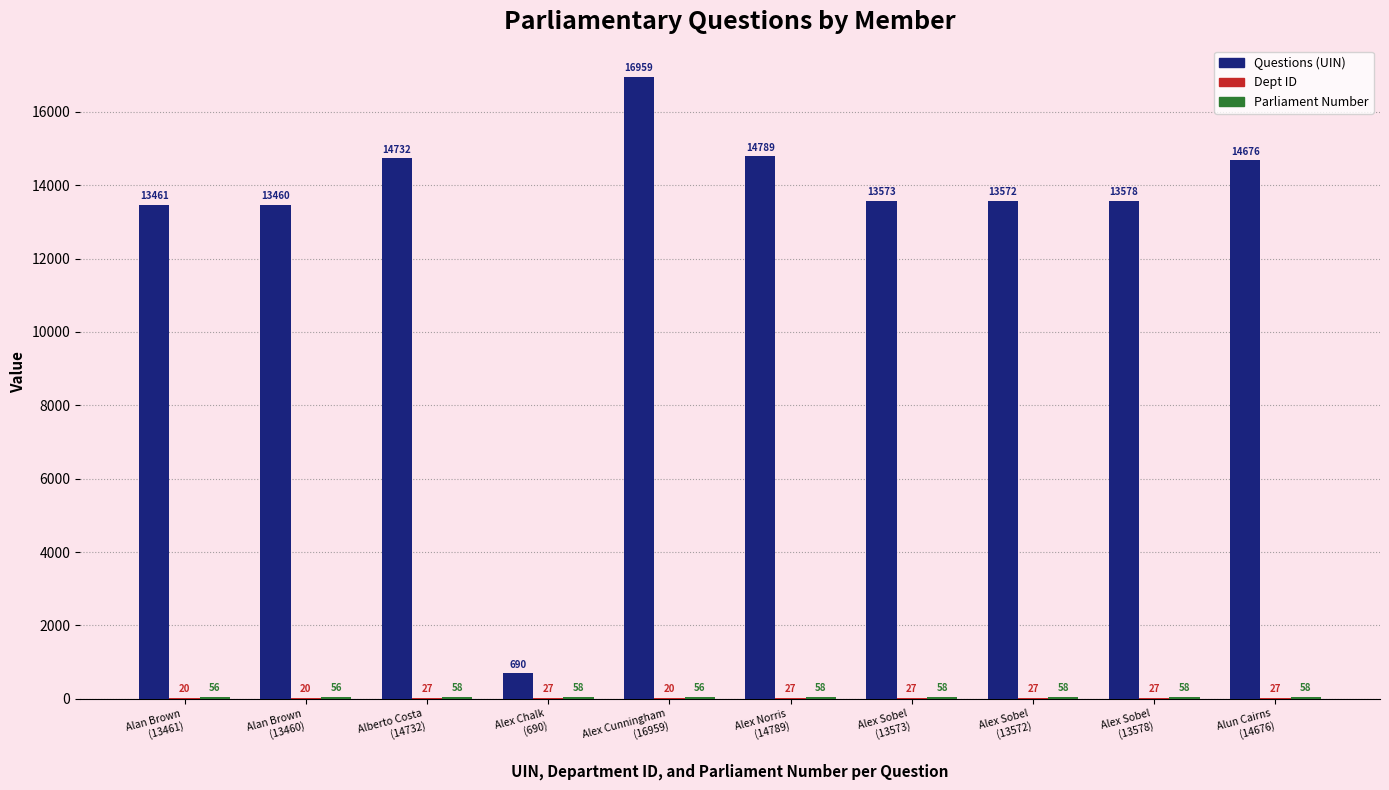

Does the chart contain stacked bars?

No